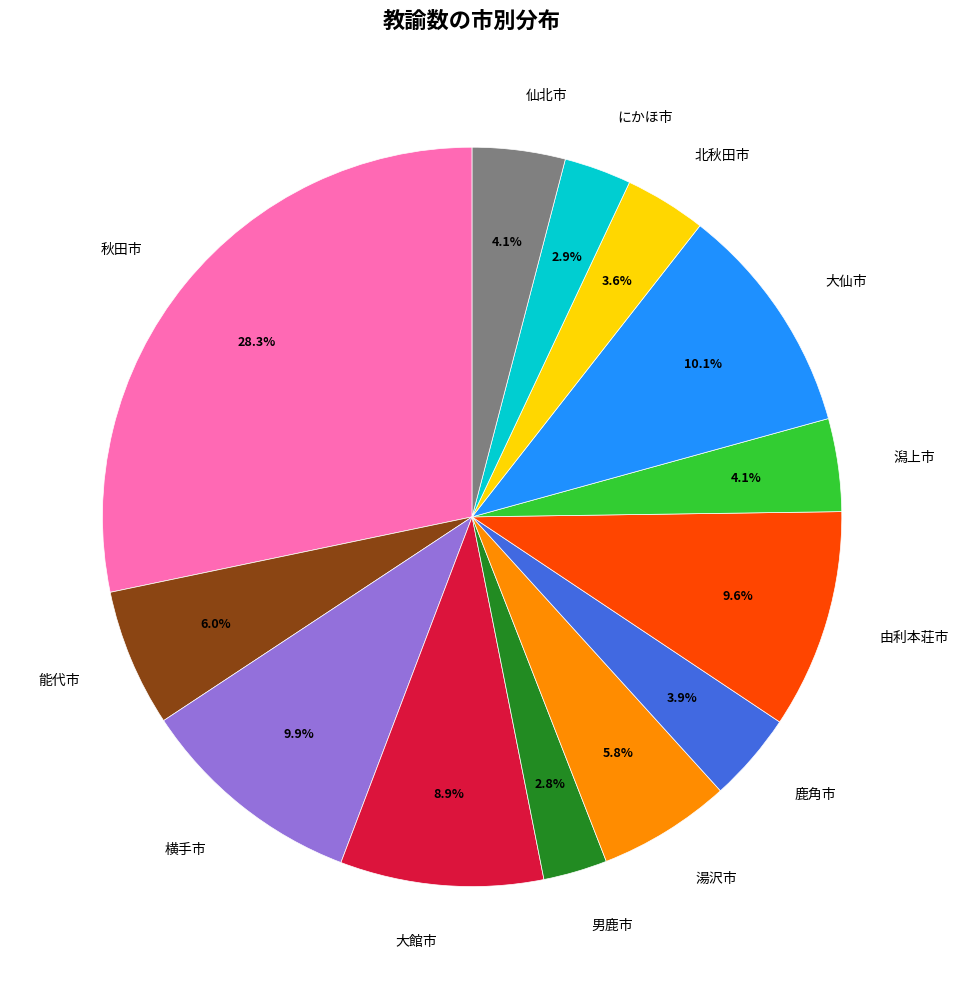

Which has a higher value, 能代市 or にかほ市?

能代市